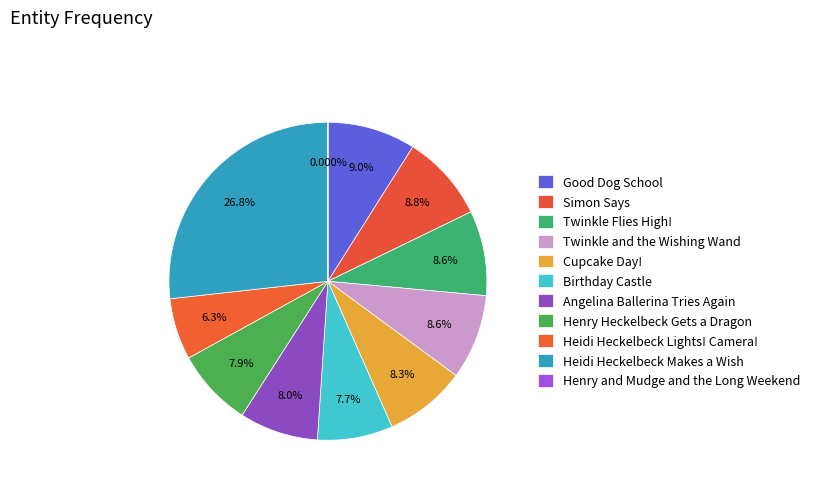

Which slice is the smallest?

Henry and Mudge and the Long Weekend